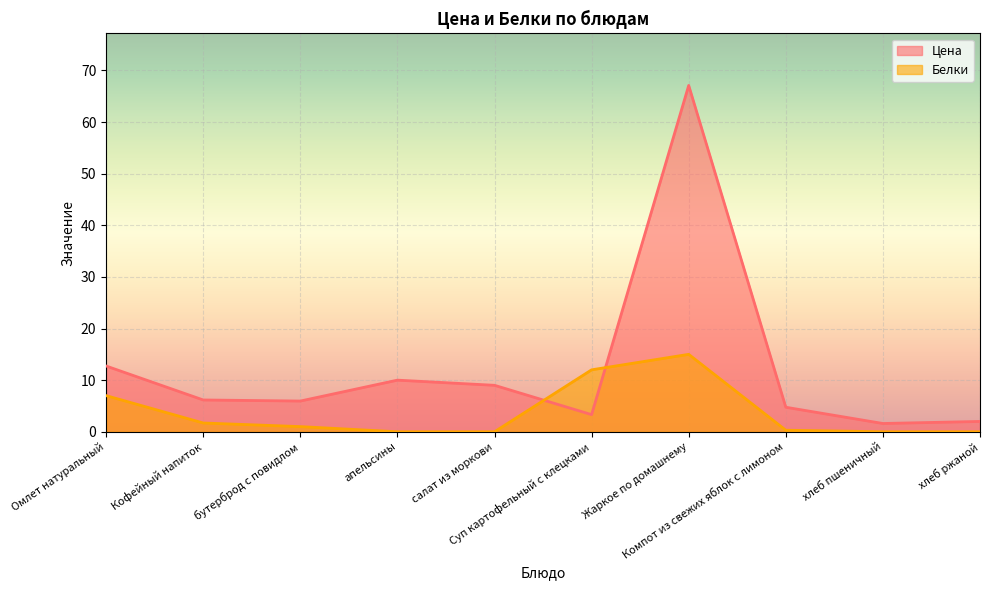

What position from the right is хлеб пшеничный?

2